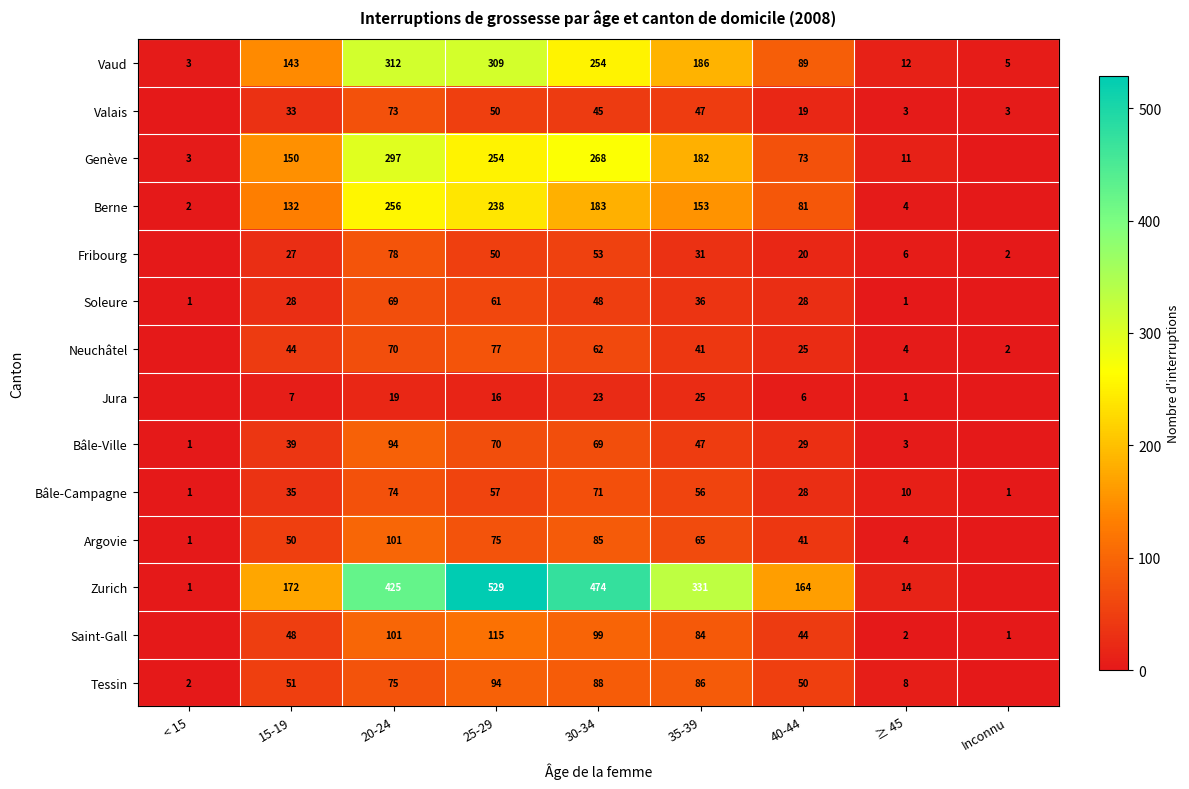

How many data points does each series have?

9